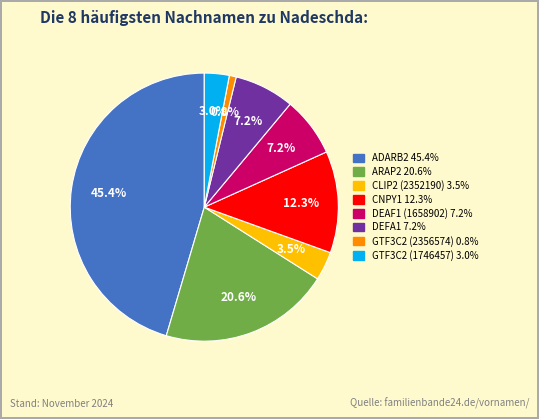

Is there a majority slice in this chart?

No